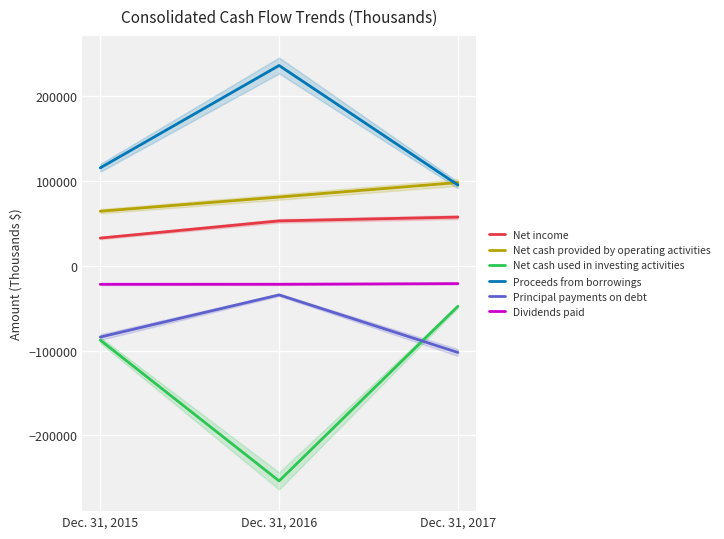

Reading left to right, what are all the values shown in this chart?

Net income: 32585	52812	57265
Net cash provided by operating activities: 64216	80940	98010
Net cash used in investing activities: -87637	-253553	-47798
Proceeds from borrowings: 115334	235907	95126
Principal payments on debt: -84047	-34356	-102215
Dividends paid: -21869	-21812	-21088